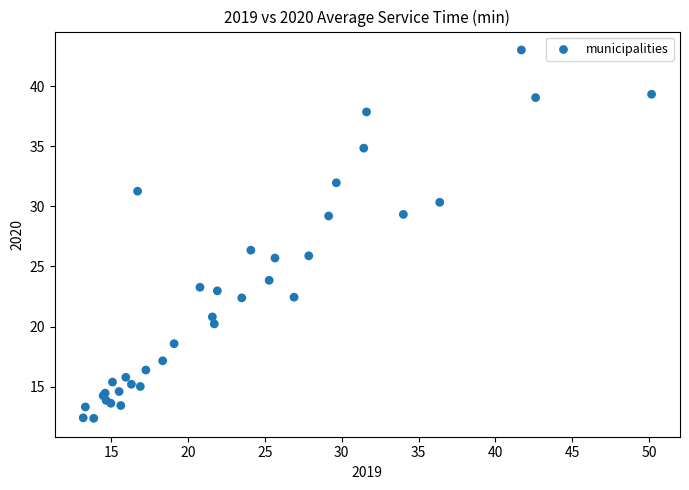

What Y value in the scatter plot is closest to 27?

26.4